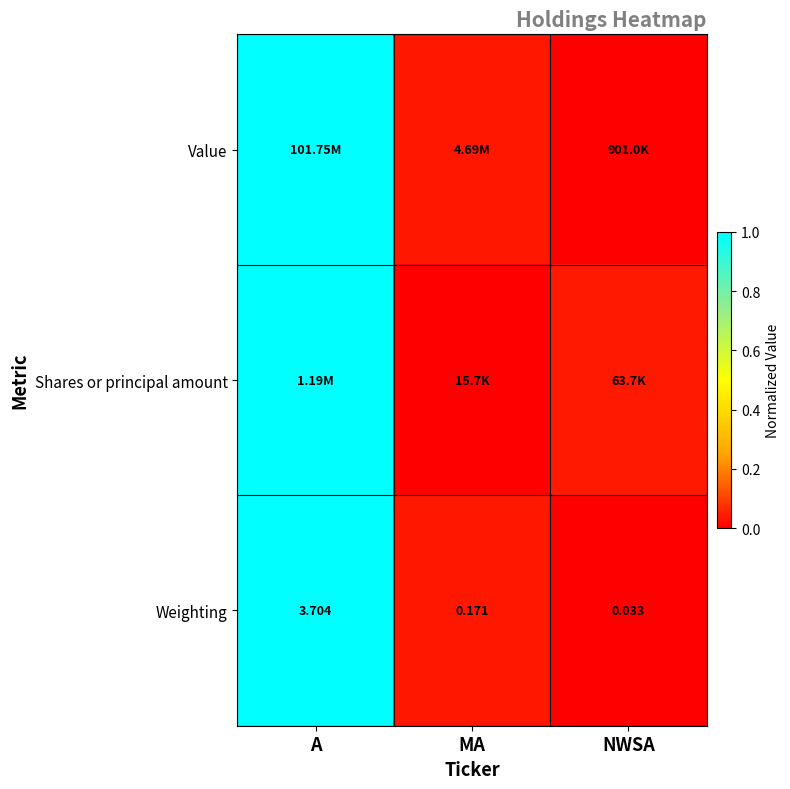

At which category is the sum across all series the highest?

A